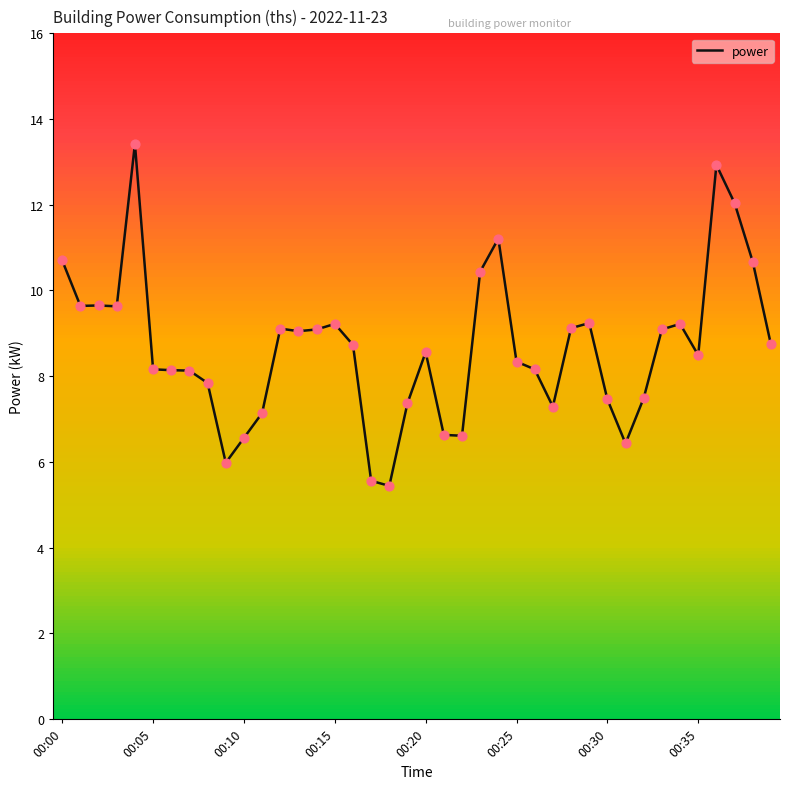

What is the greatest value displayed?

13.4